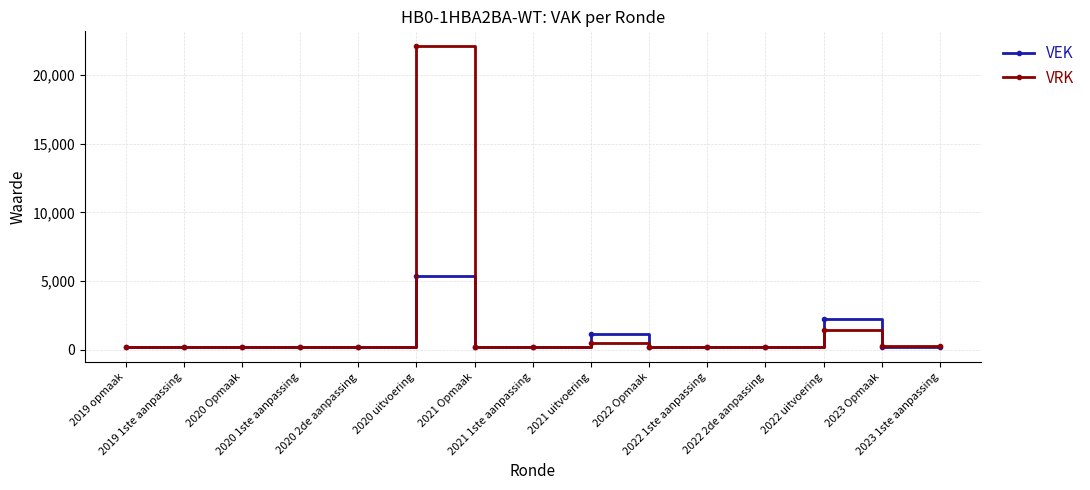

Rank the series by their maximum value, from highest to lowest.

VRK, VEK